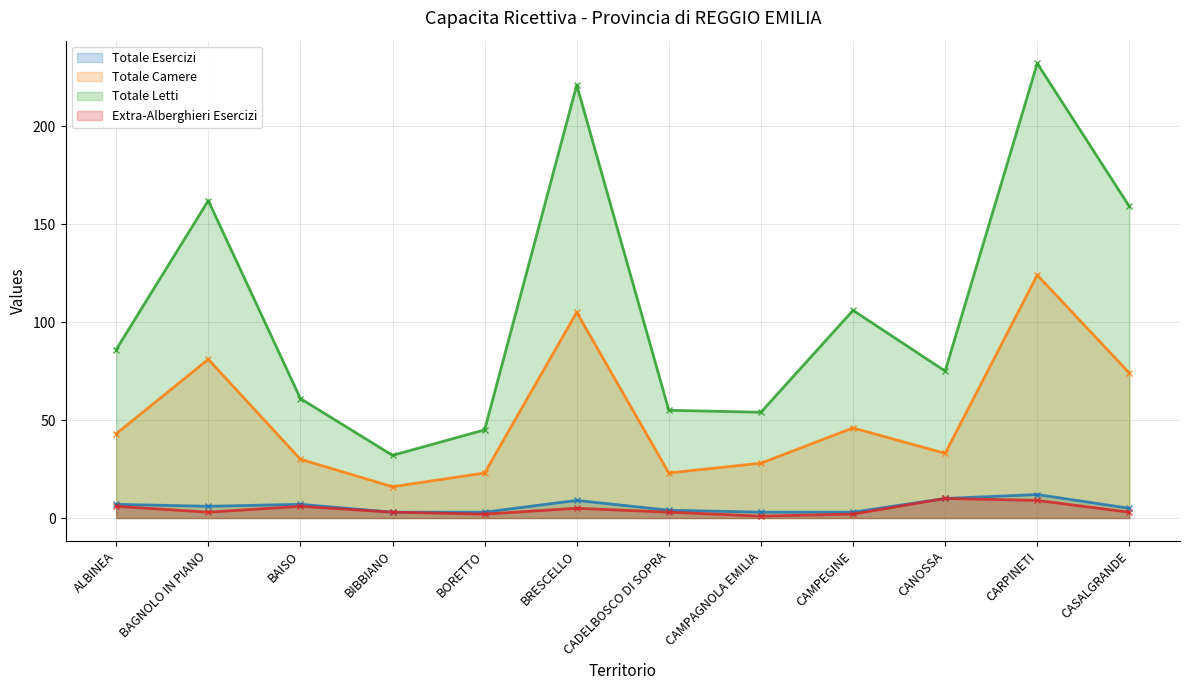

True or false: Totale Esercizi and Totale Letti cross at least once.

False